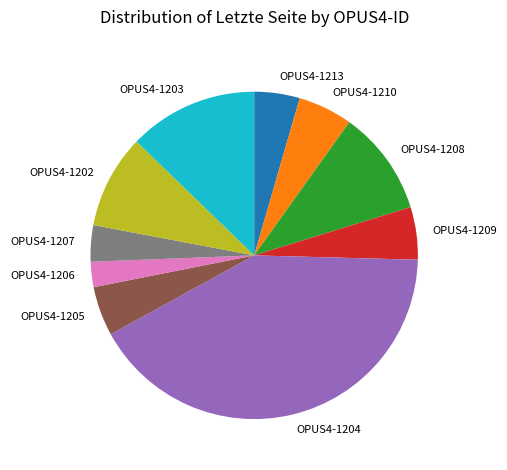

Count the number of slices in the pie.

10